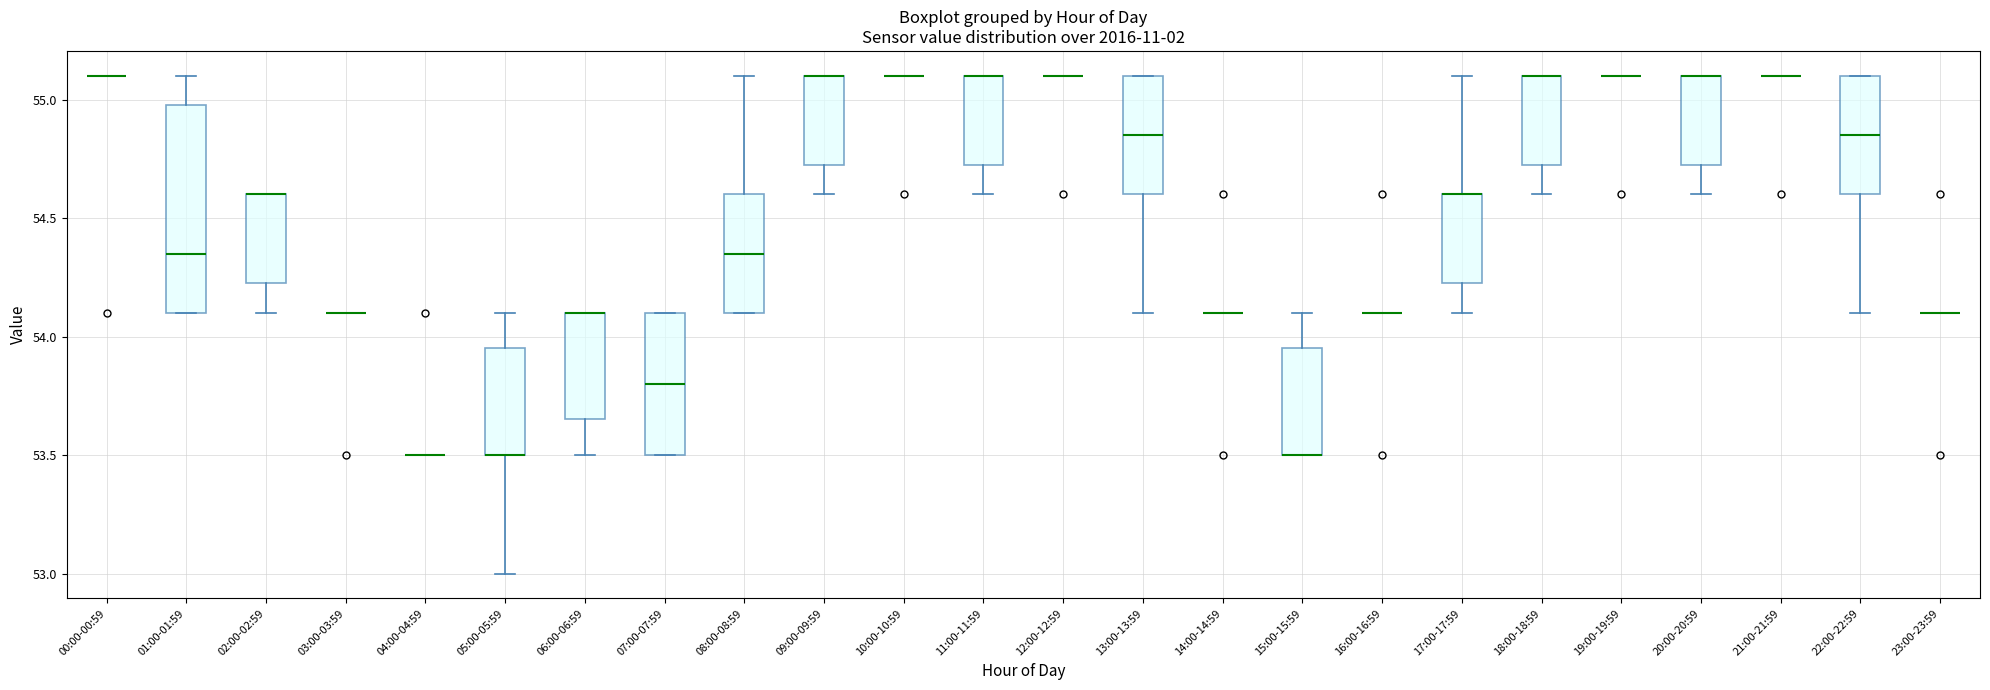

Which box is the tallest, from its lower edge to its upper edge?

01:00-01:59